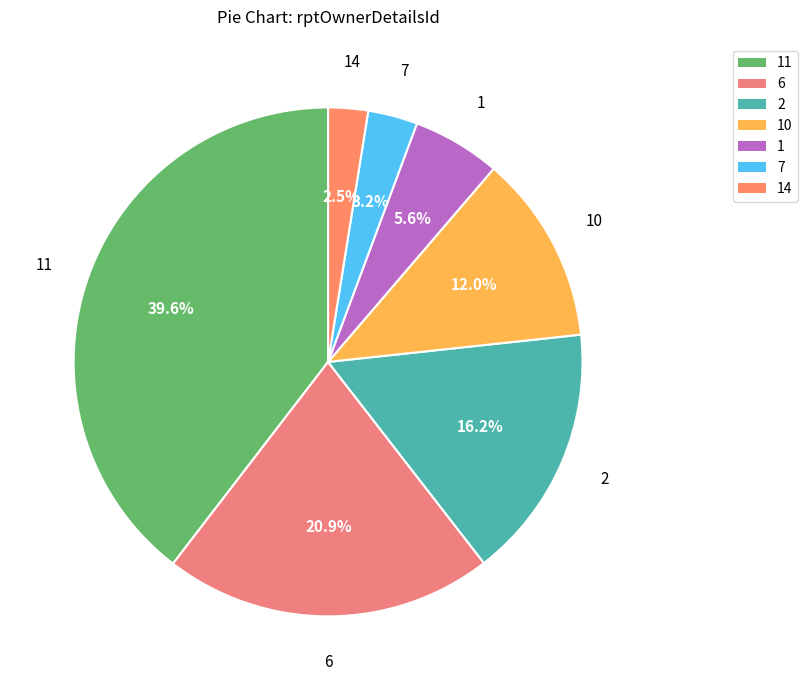

Approximately how many times larger is the value at 1 compared to 6?

0.3